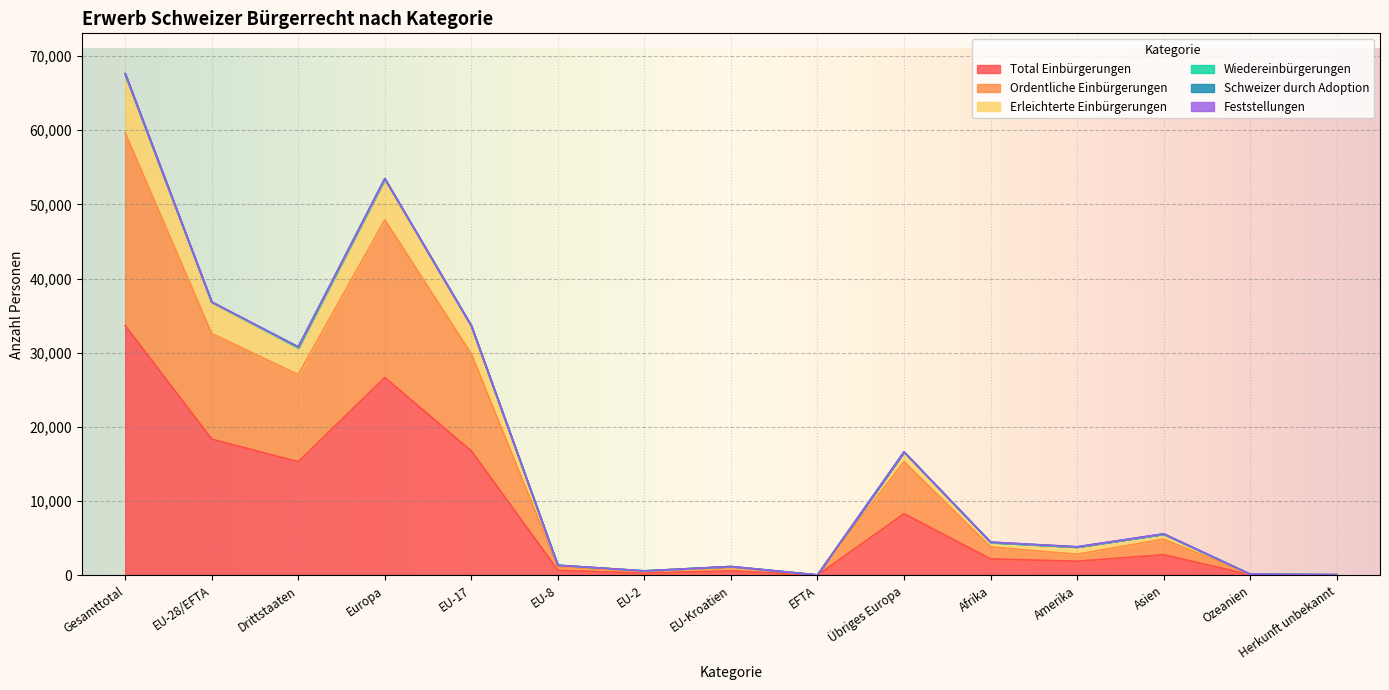

True or false: Total Einbürgerungen and Ordentliche Einbürgerungen cross at least once.

False